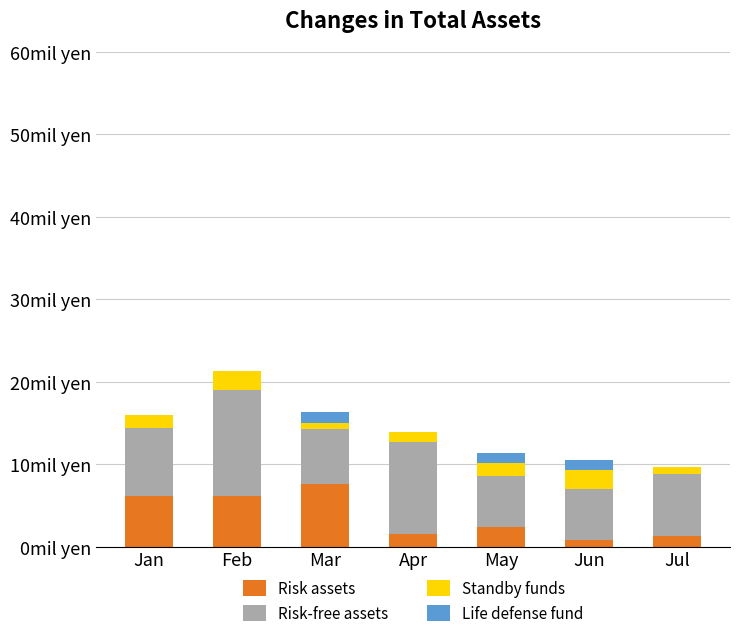

Are the bars horizontal?

No